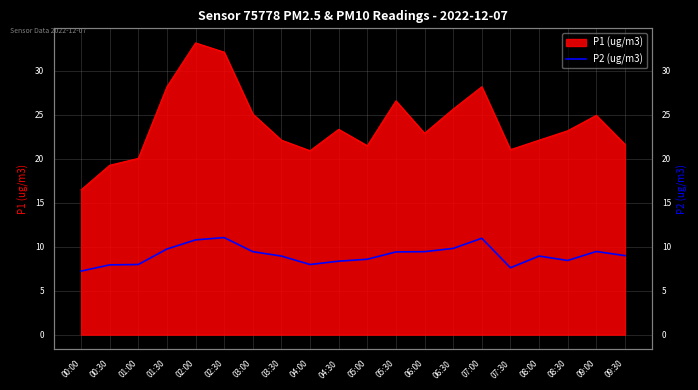

Between 03:00 and 00:30, which is larger?

03:00